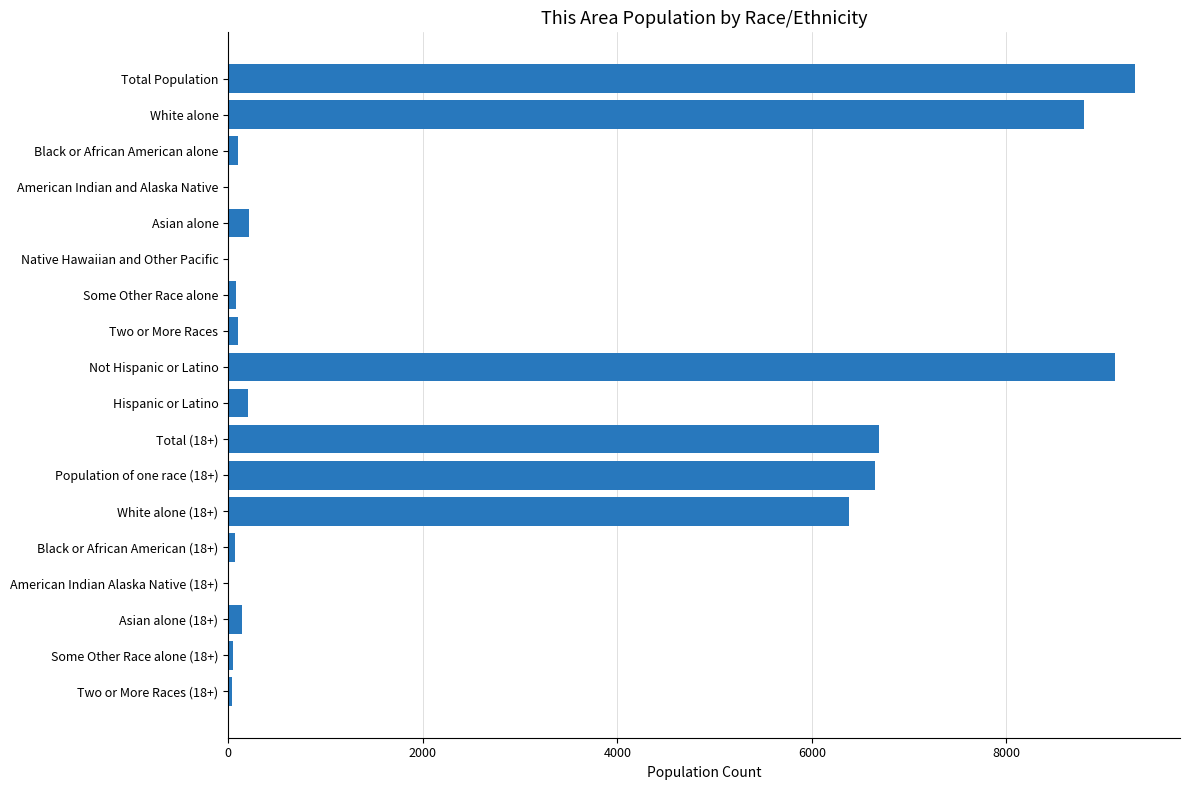

The chart shows a value of 207 at Hispanic or Latino. True or false?

True